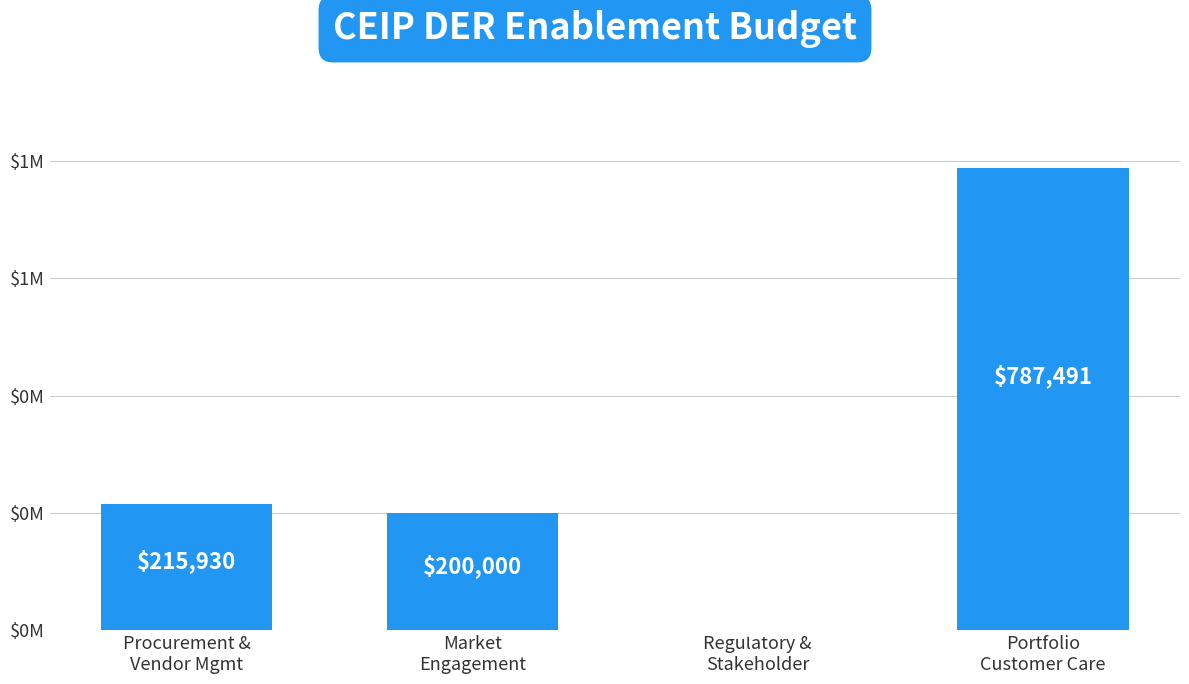

True or false: the data shows 200000 at Market
Engagement.

True